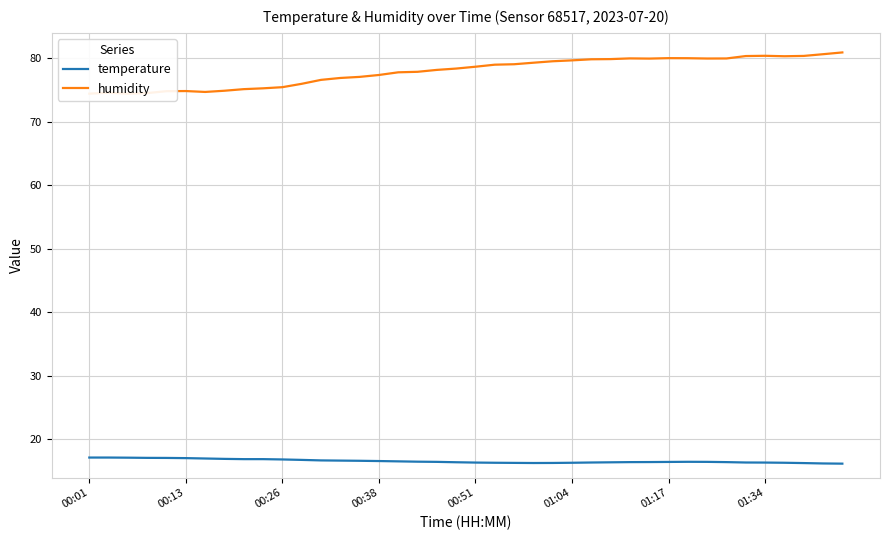

Reading left to right, transcribe all the data shown in this chart.

temperature: 17.1	17.1	17.1	17.1	17.1	17.1	17.0	16.9	16.9	16.9	16.9	16.8	16.7	16.7	16.6	16.6	16.6	16.5	16.5	16.4	16.4	16.3	16.3	16.3	16.3	16.3	16.4	16.4	16.4	16.4	16.5	16.5	16.5	16.4	16.4	16.4	16.3	16.3	16.2	16.2
humidity: 74.4	74.6	74.4	74.5	74.8	74.8	74.7	74.9	75.1	75.3	75.5	76.0	76.6	76.9	77.1	77.4	77.8	77.9	78.2	78.4	78.7	79.0	79.1	79.3	79.5	79.7	79.8	79.9	80.0	80.0	80.0	80.0	80.0	80.0	80.3	80.4	80.3	80.4	80.6	80.9